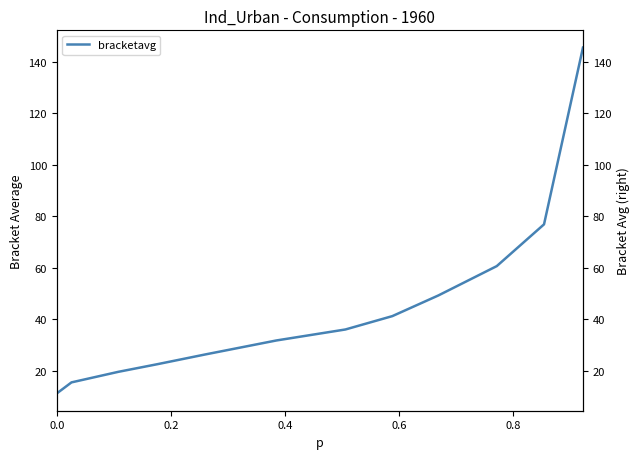

Reading right to left, transcribe all the data shown in this chart.

145.5	76.8	60.6	49.2	41.1	35.9	31.7	26.2	22.5	19.5	15.4	11.1